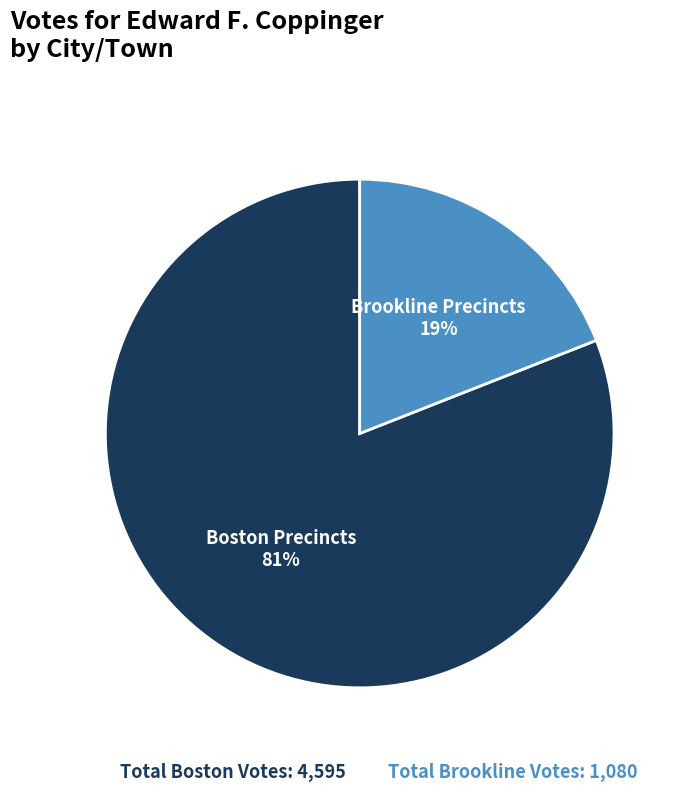

Approximately how many times larger is the value at Boston Precincts compared to Brookline Precincts?

4.3